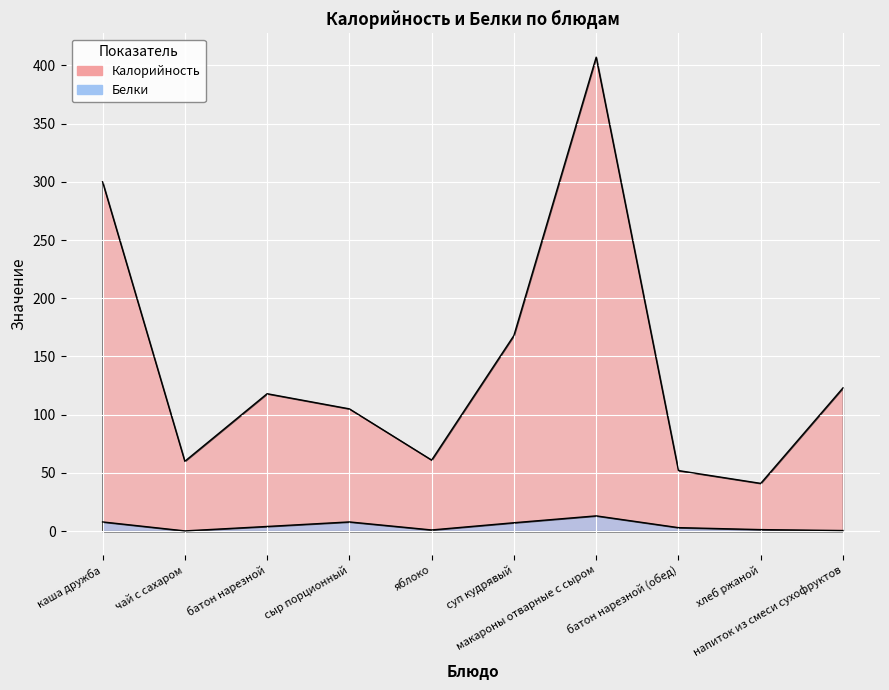

What are all the series names shown in the legend?

Калорийность, Белки